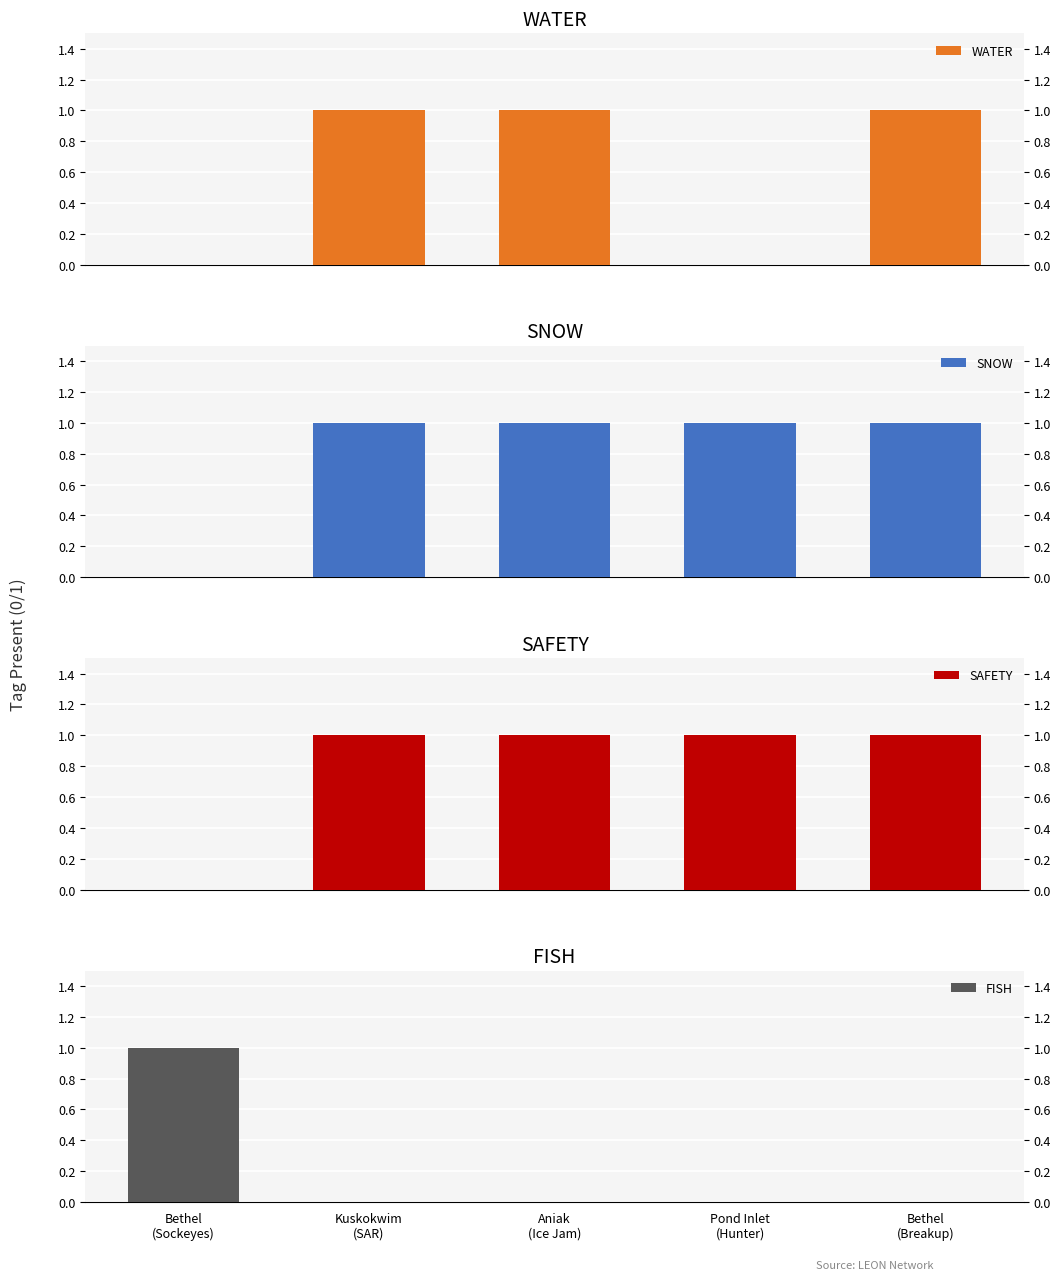

Which category has the highest value in the SAFETY series?

Kuskokwim
(SAR)